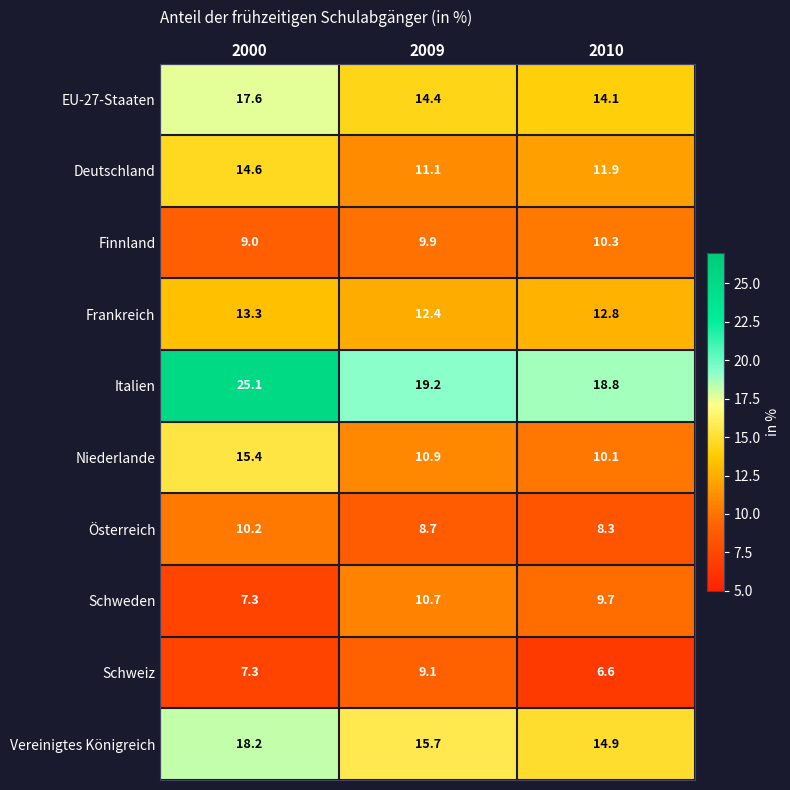

True or false: Schweiz has a value of 6.6 at 2010.

True